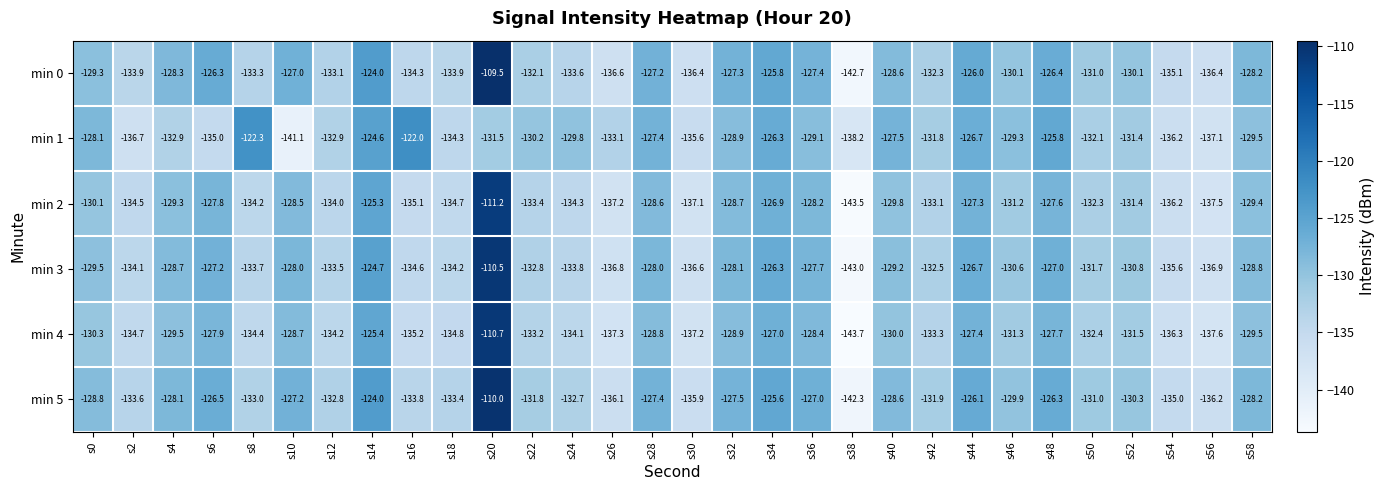

True or false: min 5 has a value of -131.9 at s42.

True